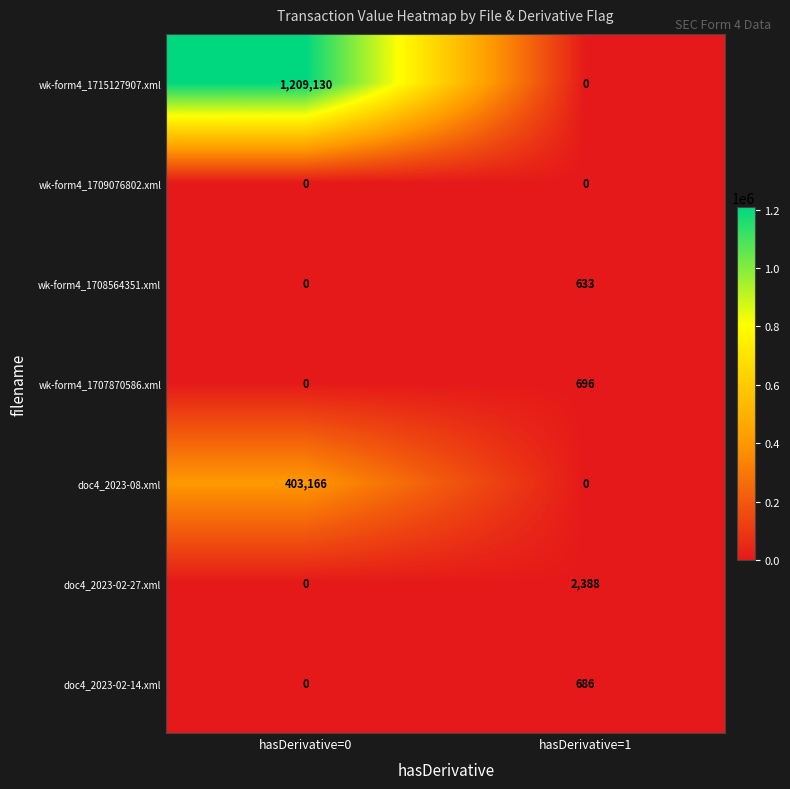

What is the average value of the doc4_2023-02-14.xml series?

343